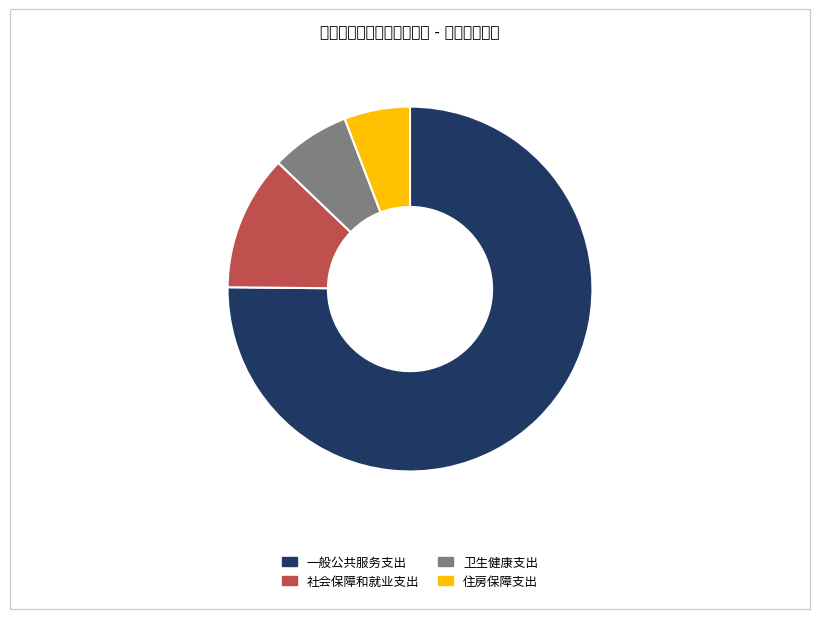

Rank the categories by value from lowest to highest.

住房保障支出, 卫生健康支出, 社会保障和就业支出, 一般公共服务支出